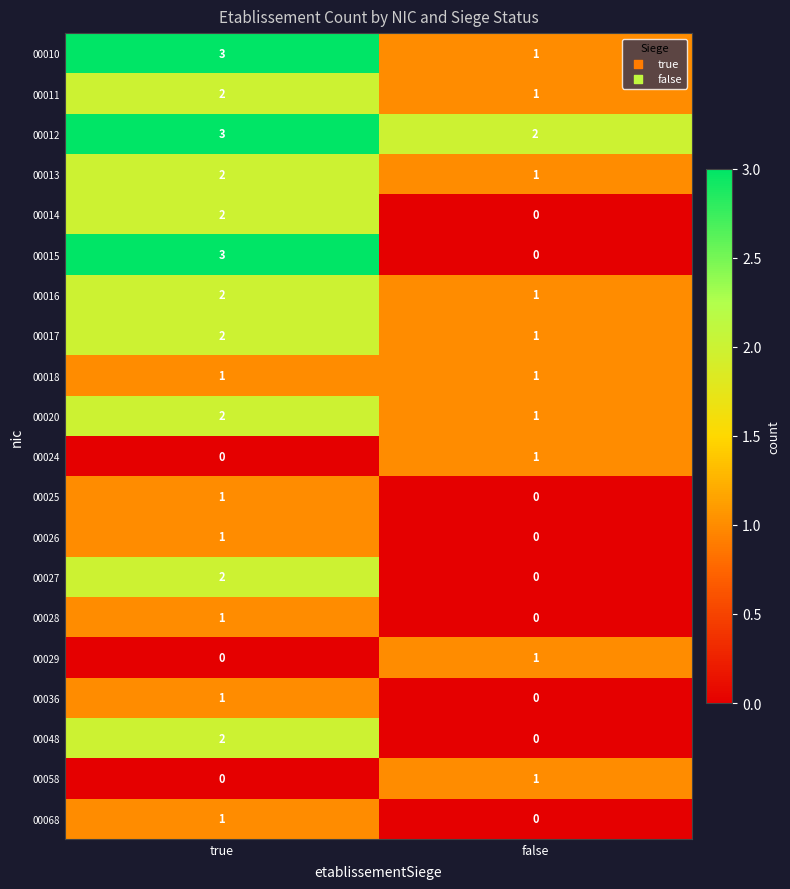

What is the spread (max minus min) of values at true?

3